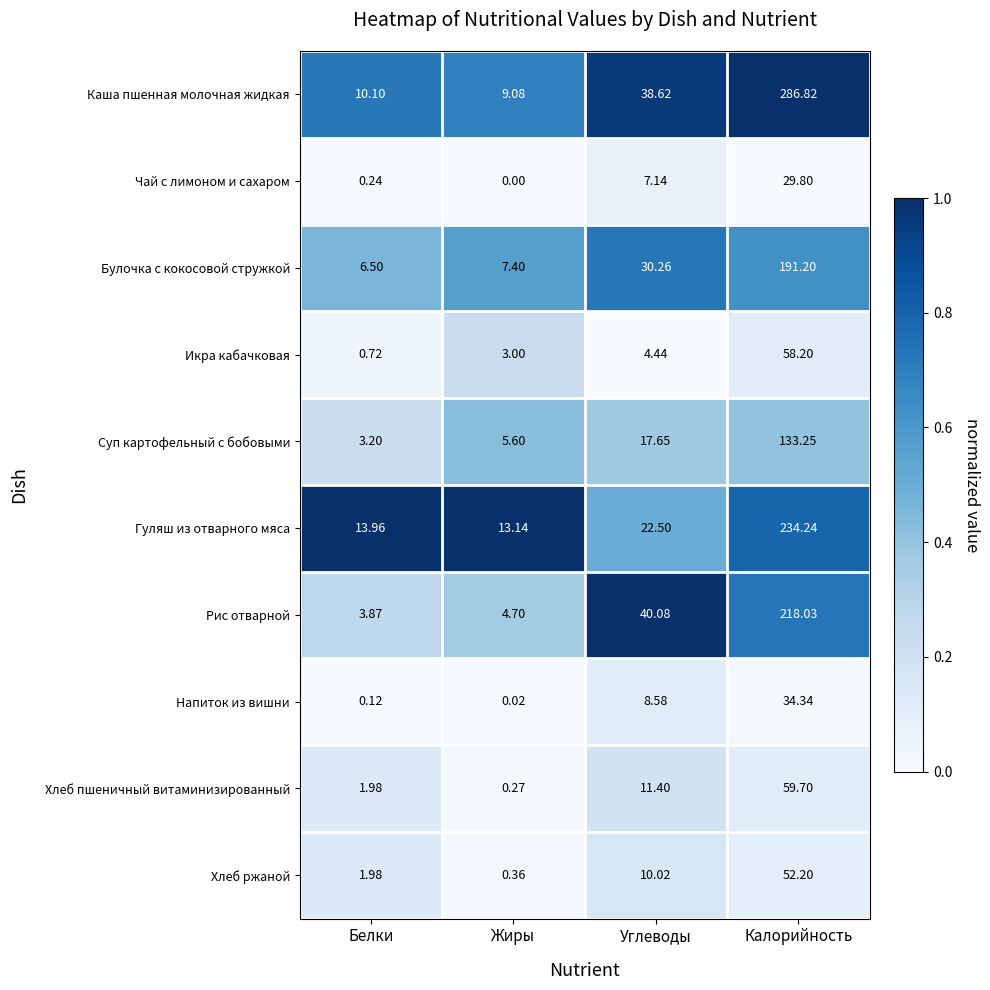

How many categories are shown in the chart?

4